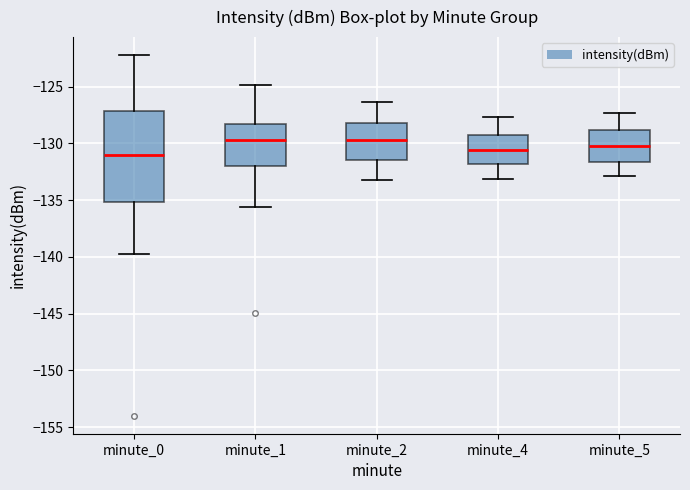

Reading left to right, transcribe this box plot: for each box, give where its median line is, the range the box spans, and where its two whiskers end, as read against the y-axis. The values are not printed on the chart, so give them approximately, as read against the axis.

minute_0: median -131.0, box -135.0 to -127.0, whiskers -139.5 to -122.0
minute_1: median -129.5, box -132.0 to -128.5, whiskers -135.5 to -125.0
minute_2: median -129.5, box -131.5 to -128.0, whiskers -133.0 to -126.5
minute_4: median -130.5, box -132.0 to -129.0, whiskers -133.0 to -127.5
minute_5: median -130.0, box -131.5 to -129.0, whiskers -133.0 to -127.5